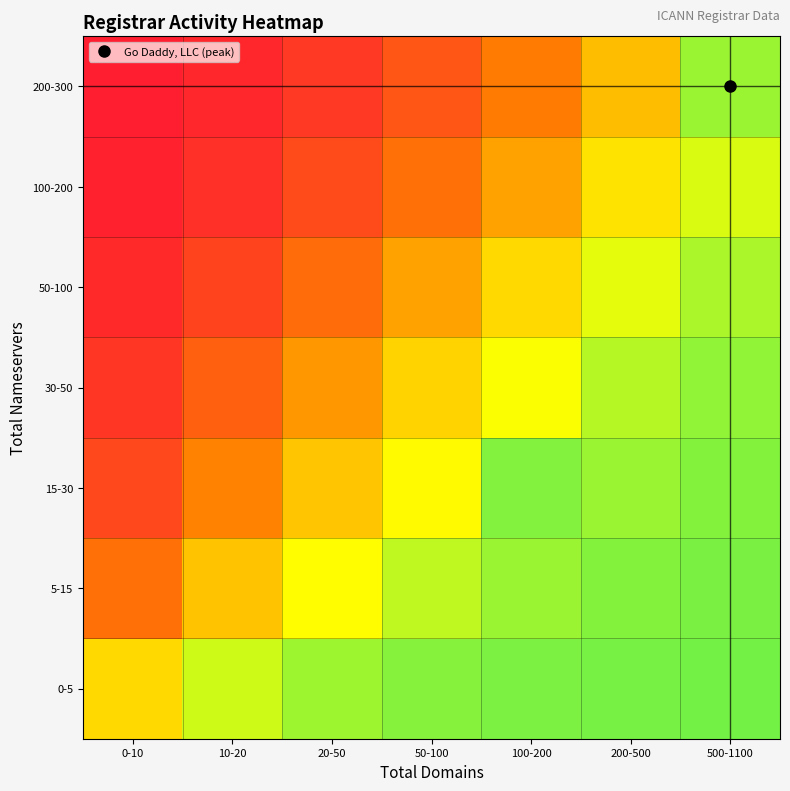

Between 20-50 and 0-10, which is larger?

20-50